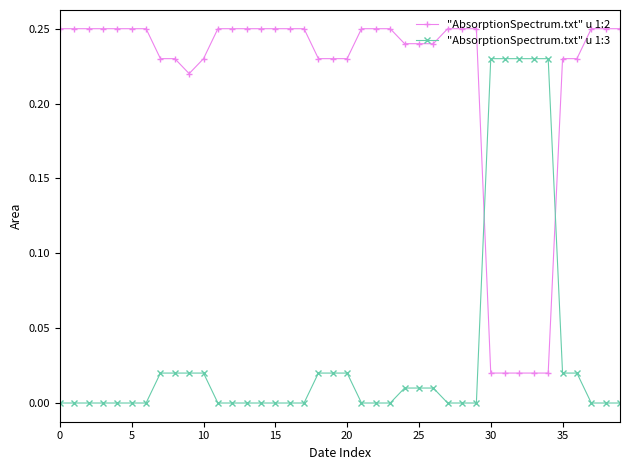

Is this an area chart (filled region under the line)?

No